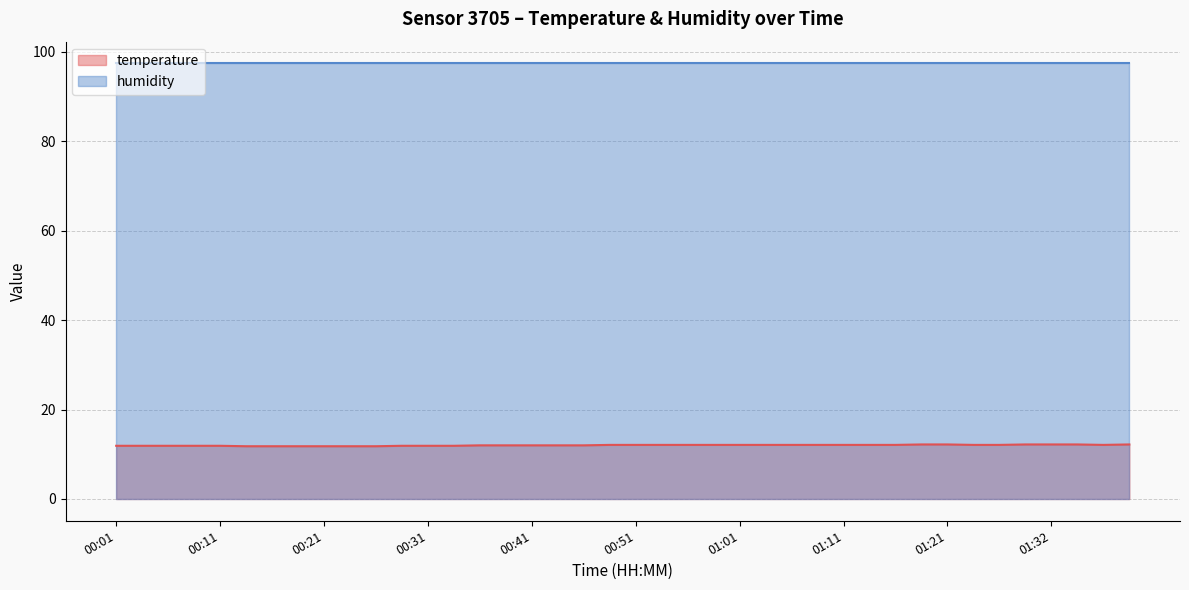

What is the smallest value displayed?

11.8